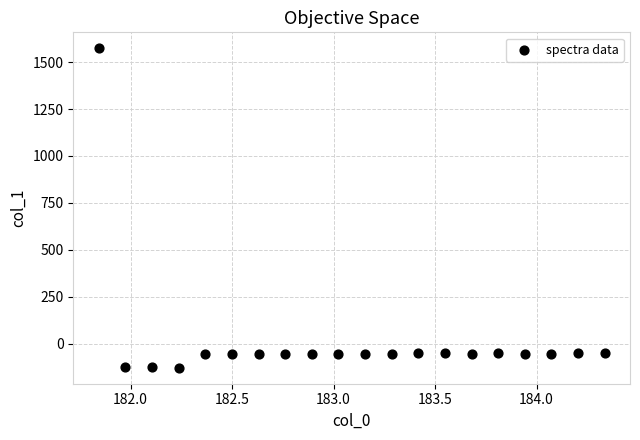

What is the range of Y values (max minus min)?

1699.3